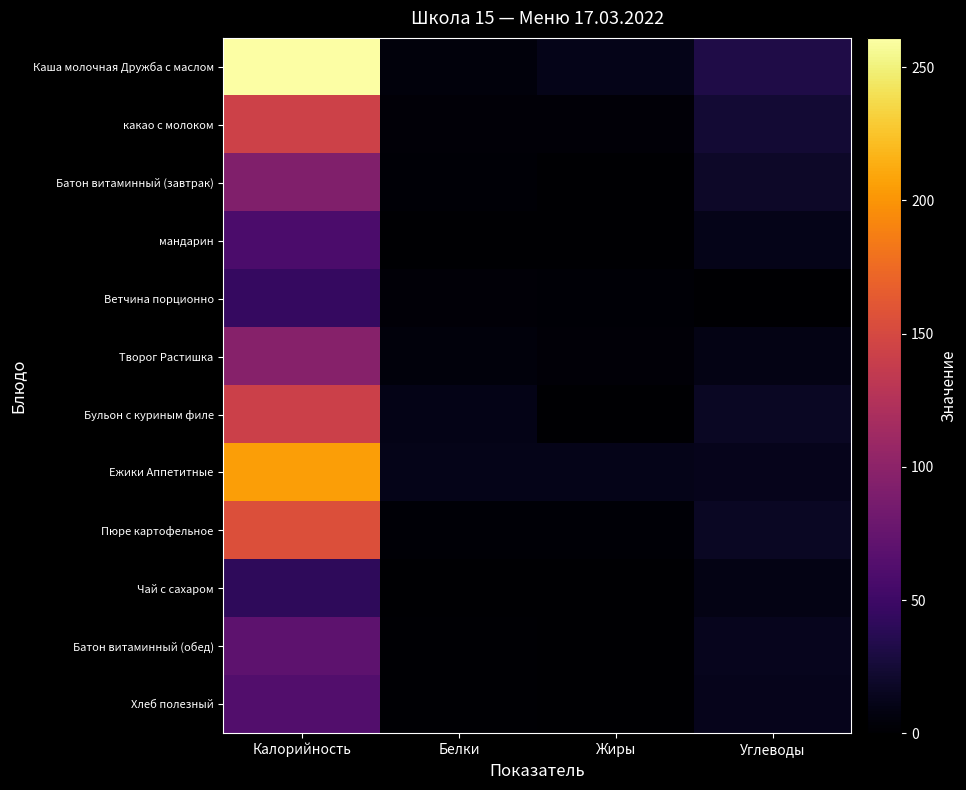

Reading right to left, transcribe all the data shown in this chart.

Каша молочная Дружба с маслом: Углеводы=32	Жиры=12	Белки=6	Калорийность=261
какао с молоком: Углеводы=24	Жиры=4	Белки=4	Калорийность=143
Батон витаминный (завтрак): Углеводы=19	Жиры=1	Белки=3	Калорийность=92
мандарин: Углеводы=12	Жиры=0	Белки=1	Калорийность=59
Ветчина порционно: Углеводы=1	Жиры=3	Белки=4	Калорийность=45
Творог Растишка: Углеводы=10	Жиры=4	Белки=6	Калорийность=96
Бульон с куриным филе: Углеводы=17	Жиры=1	Белки=11	Калорийность=142
Ежики Аппетитные: Углеводы=13	Жиры=12	Белки=12	Калорийность=205
Пюре картофельное: Углеводы=17	Жиры=3	Белки=3	Калорийность=155
Чай с сахаром: Углеводы=10	Жиры=0	Белки=0	Калорийность=41
Батон витаминный (обед): Углеводы=14	Жиры=1	Белки=2	Калорийность=70
Хлеб полезный: Углеводы=13	Жиры=0	Белки=2	Калорийность=63